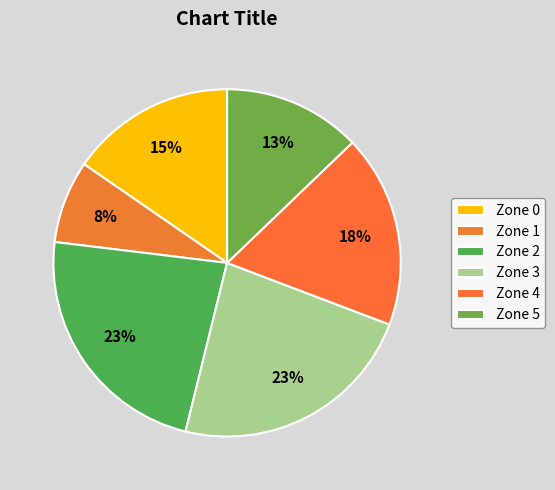

What is the ratio of the value at Zone 0 to the value at Zone 2?

0.7